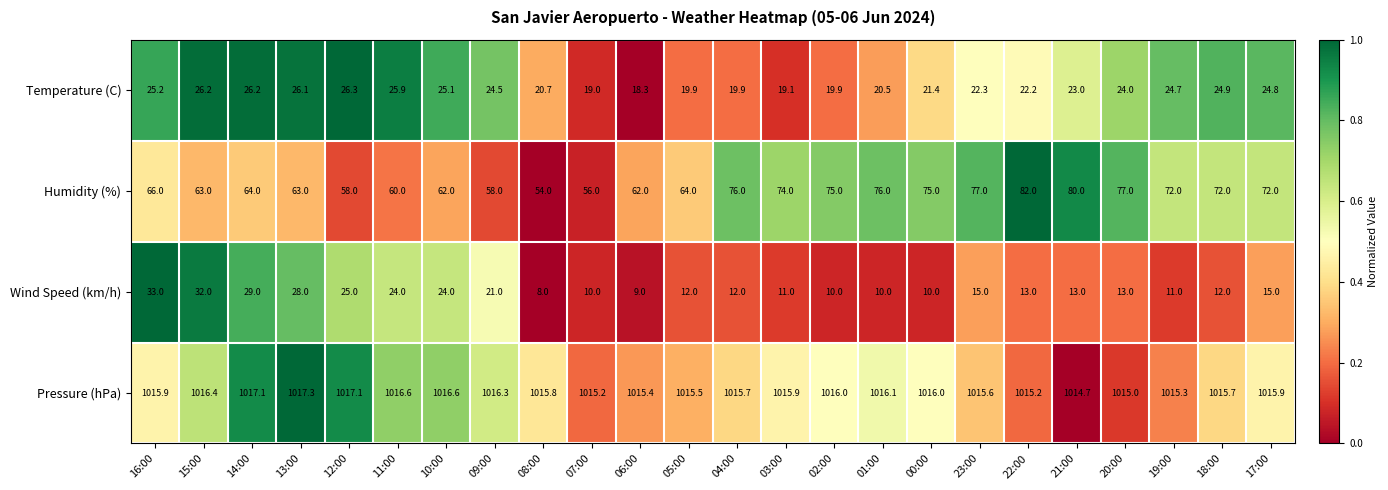

Is it true that Temperature (C) equals 30.5 at 22:00?

False